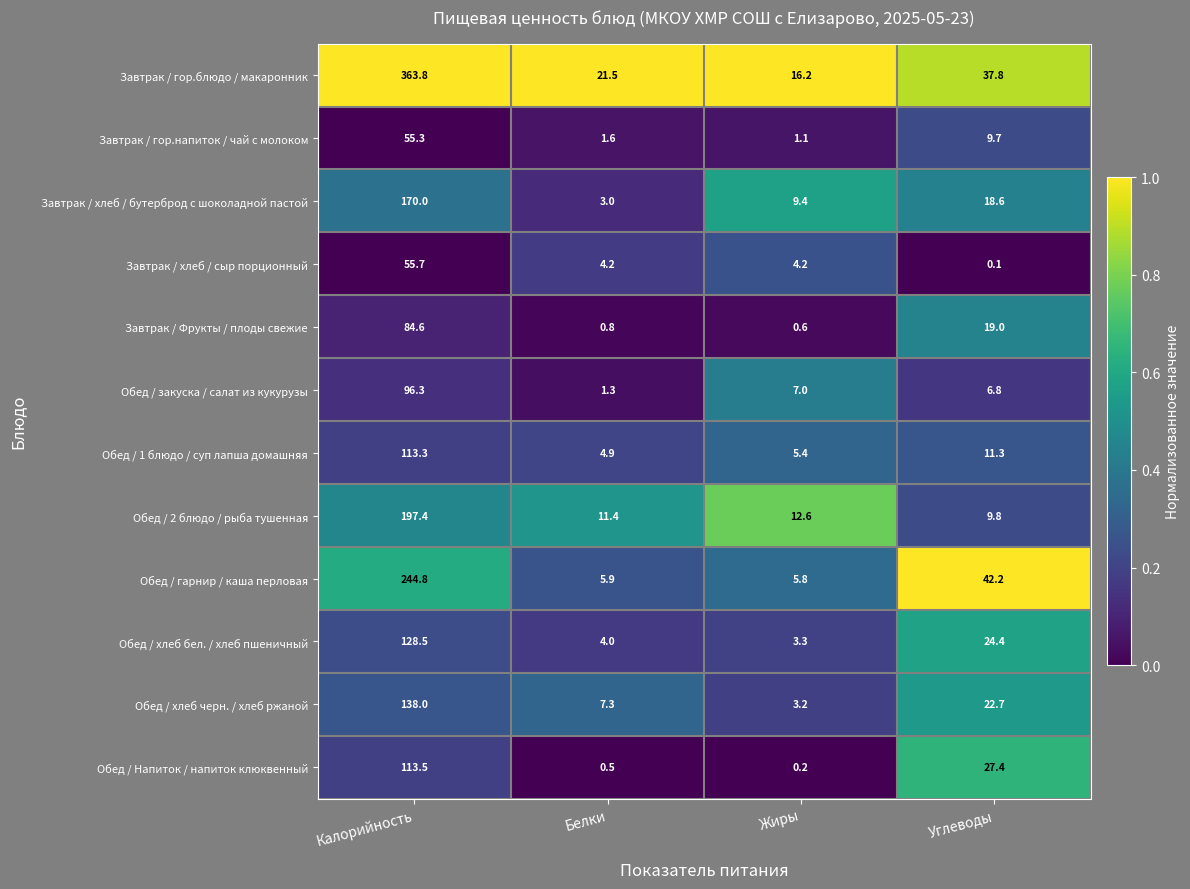

Where does the Завтрак / хлеб / бутерброд с шоколадной пастой series first go above 18?

Калорийность